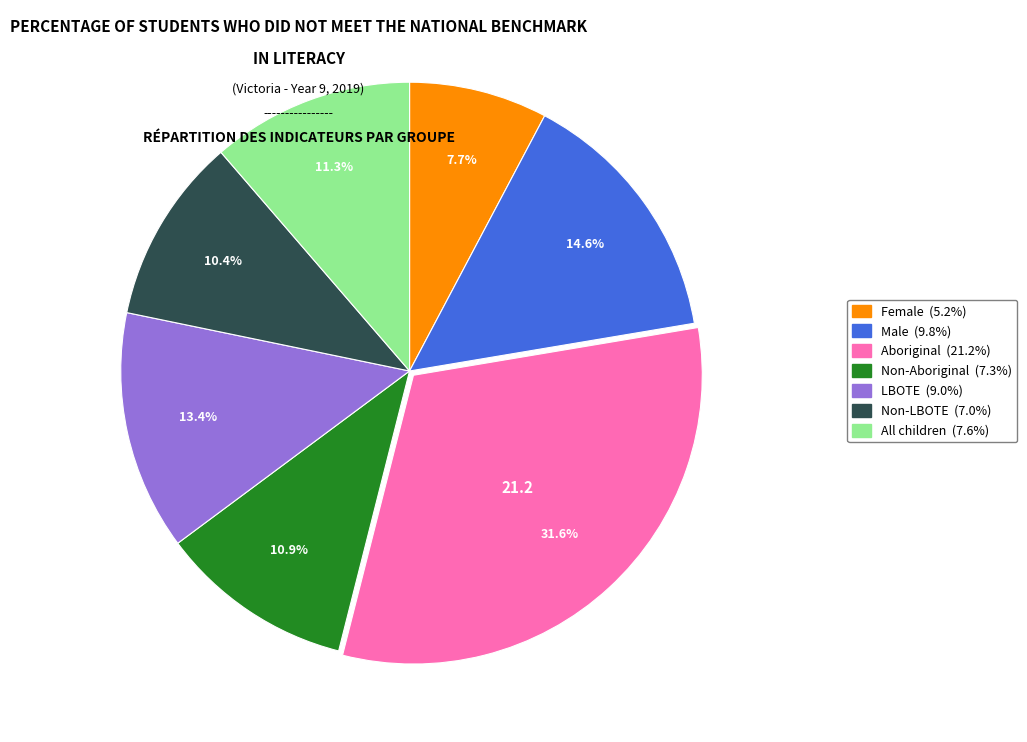

To the nearest percent, what is the difference between the LBOTE and All children slice percentages?

2%